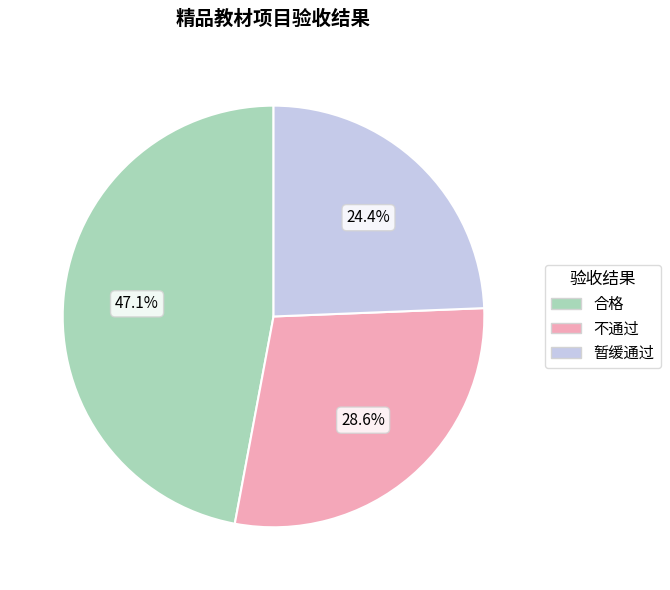

Do 合格 and 暂缓通过 together represent more than half of the pie?

Yes